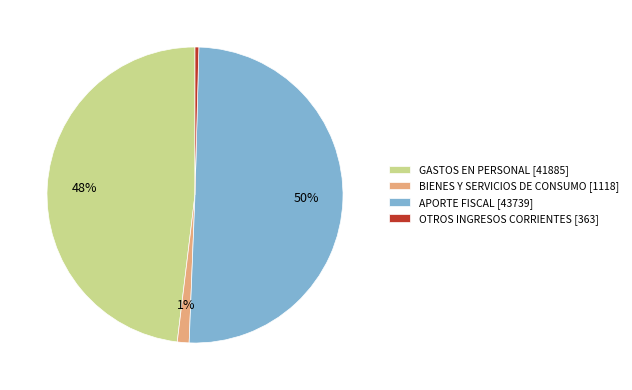

To the nearest percent, what is the difference between the OTROS INGRESOS CORRIENTES and GASTOS EN PERSONAL slice percentages?

48%